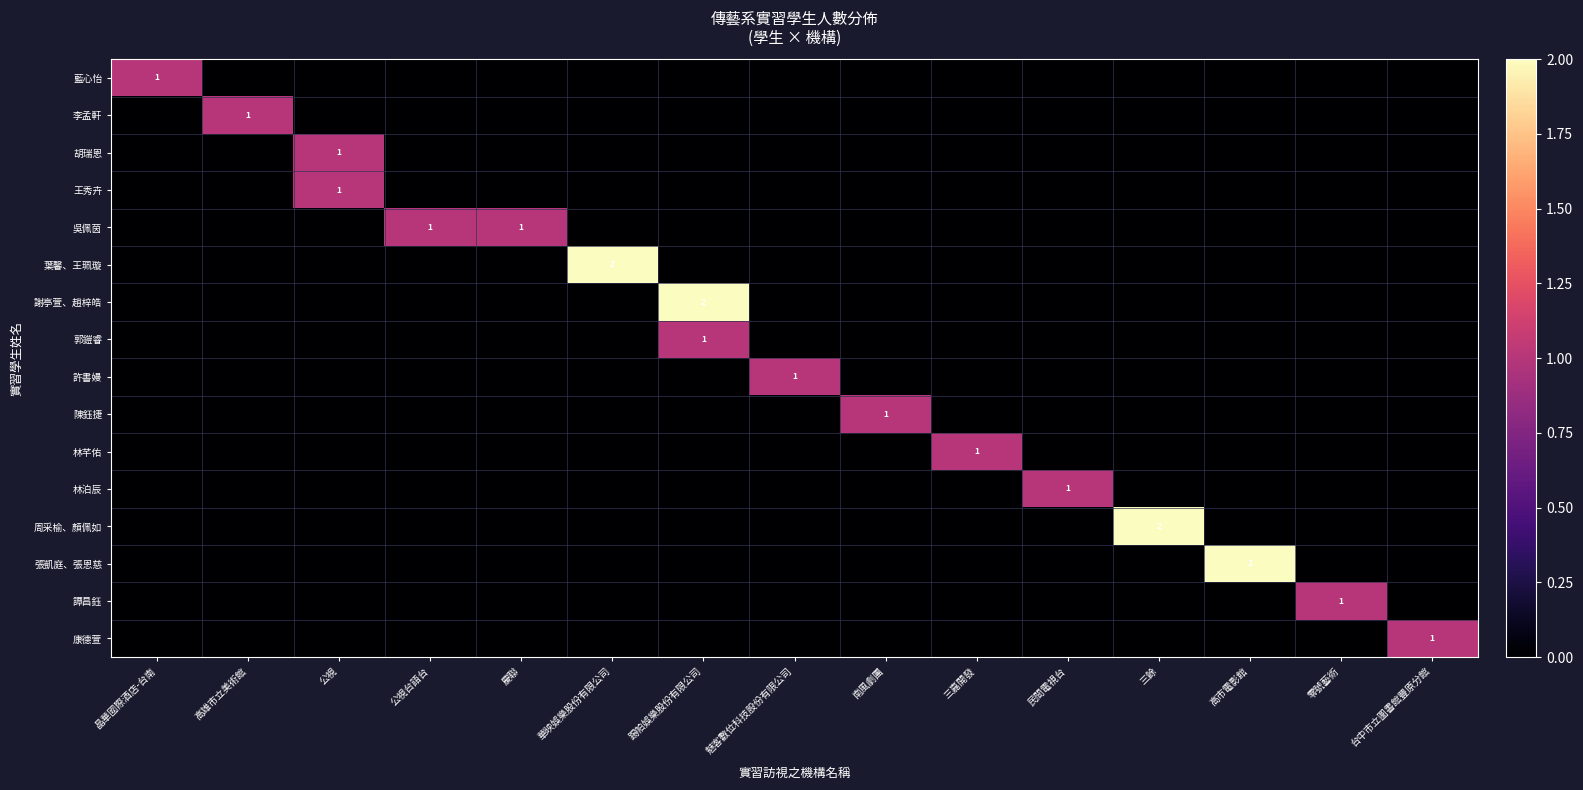

At how many categories does at least one series exceed 1?

4